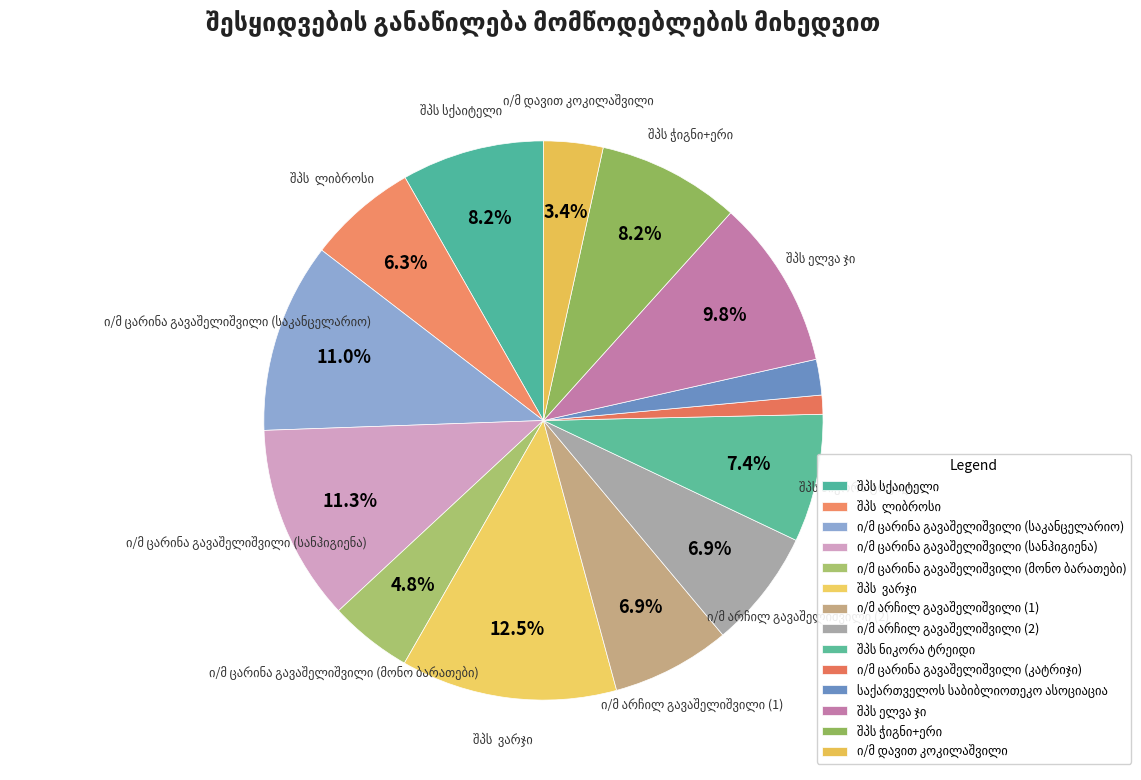

Combined, do შპს ნიკორა ტრეიდი and შპს ელვა ჯი account for over 50%?

No